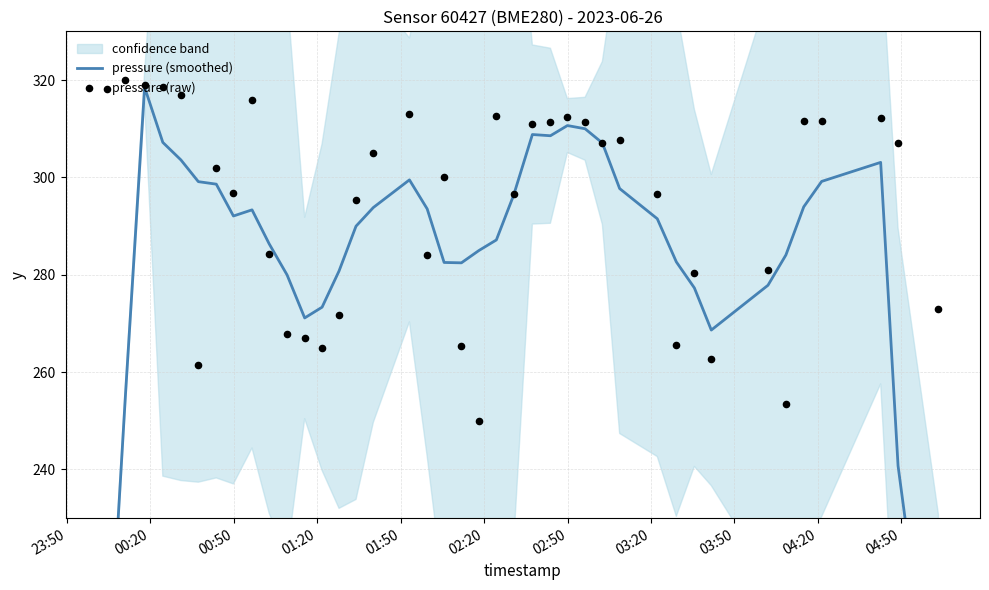

What are all the series names shown in the legend?

pressure (smoothed), pressure (raw)